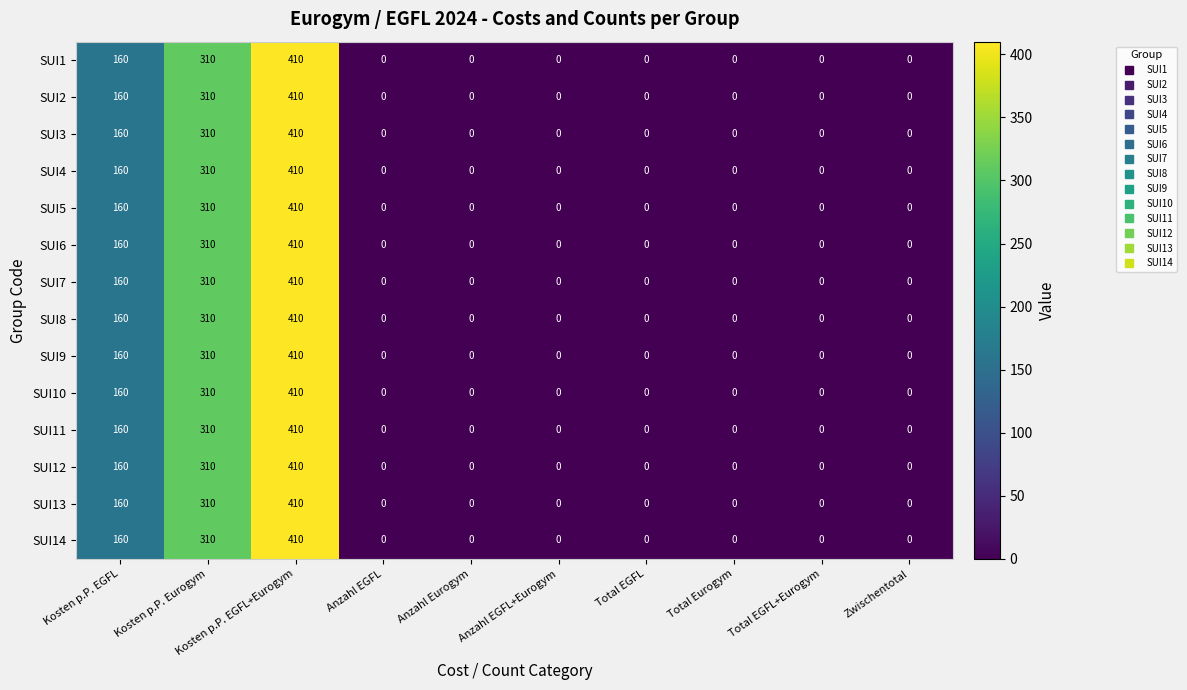

What is the difference between the maximum and second lowest values in the SUI5 series?

410